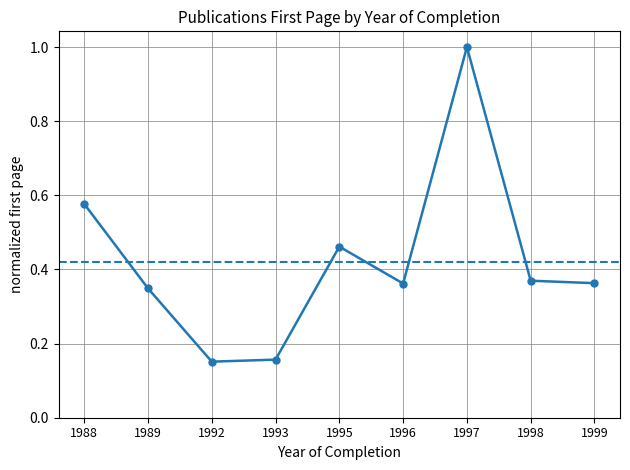

Which label corresponds to the largest value in the chart?

1997